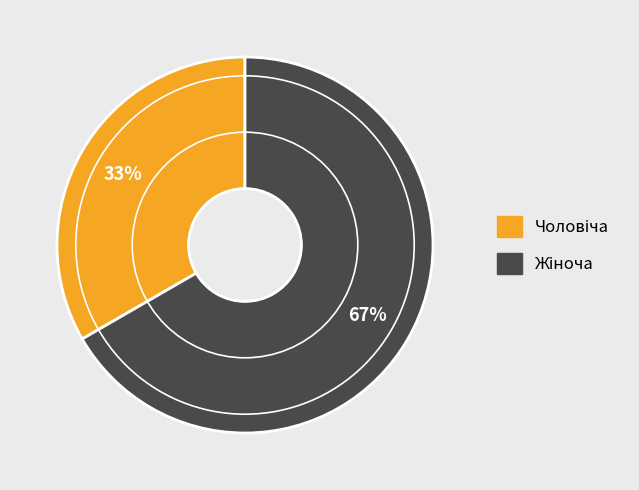

To the nearest percent, what is the average slice percentage?

50%